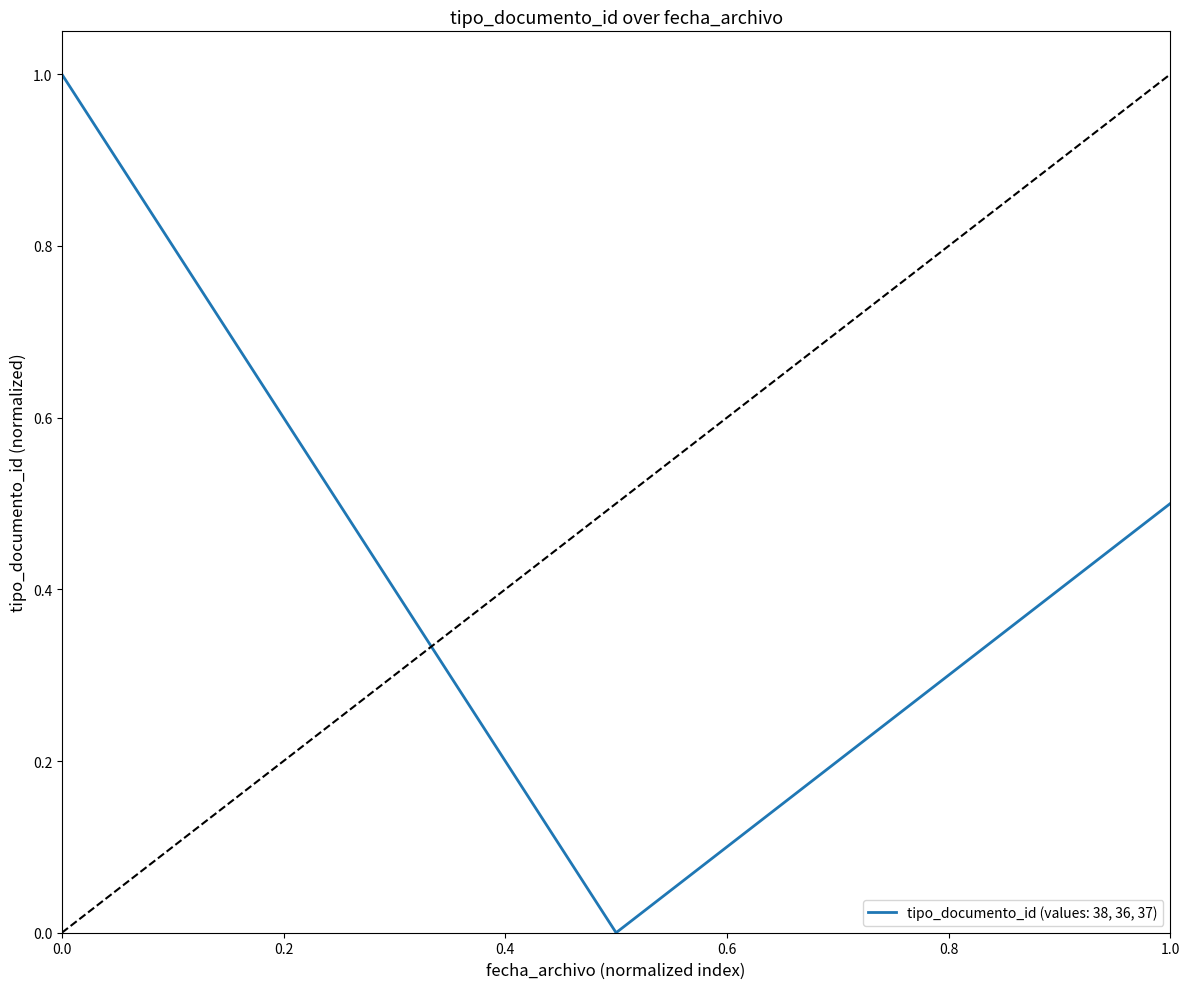

Count the number of values greater than 0.

2